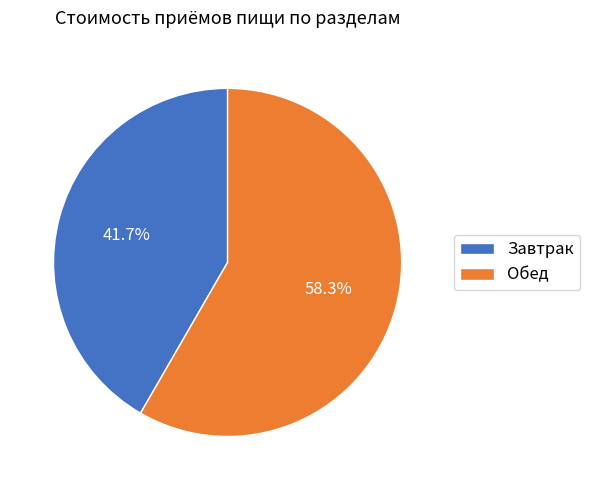

What percentage is the Обед slice, to the nearest percent?

58%